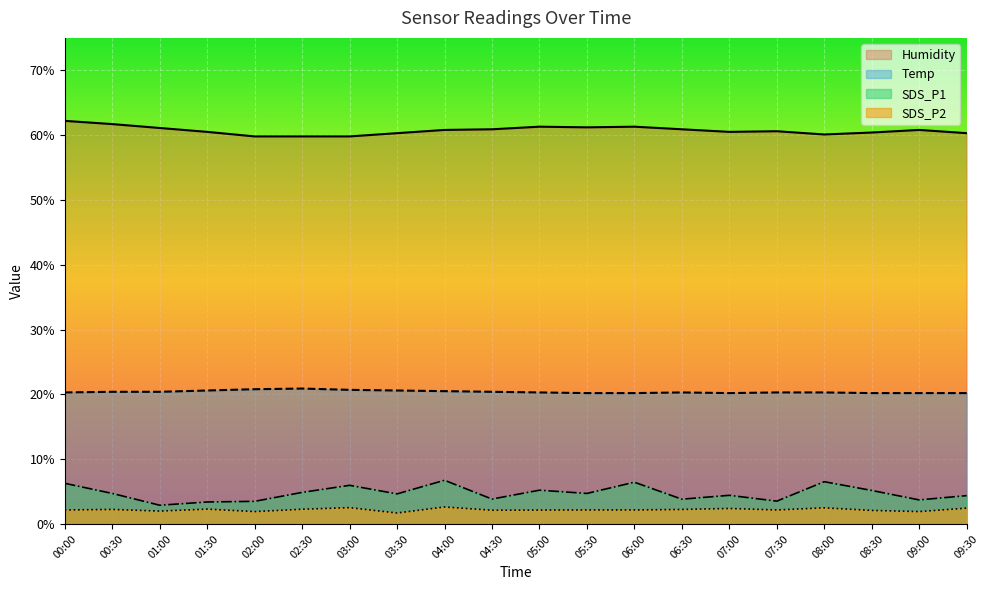

What is the sum of the SDS_P2 values at 06:00 and 08:30?

4.3